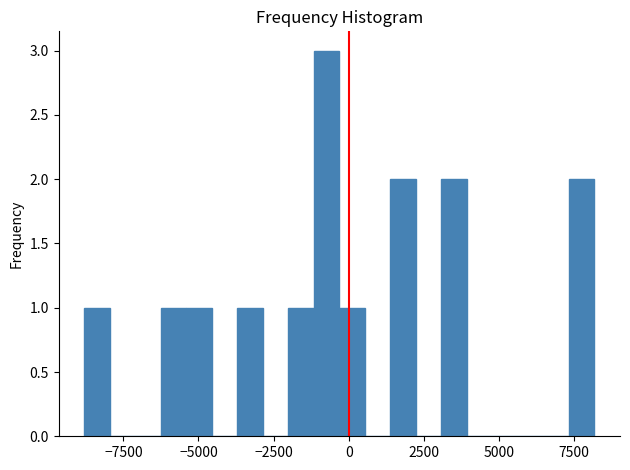

Around what value on the x-axis is the tallest bar? Give the approximate position of its centre, as read against the axis.

-500